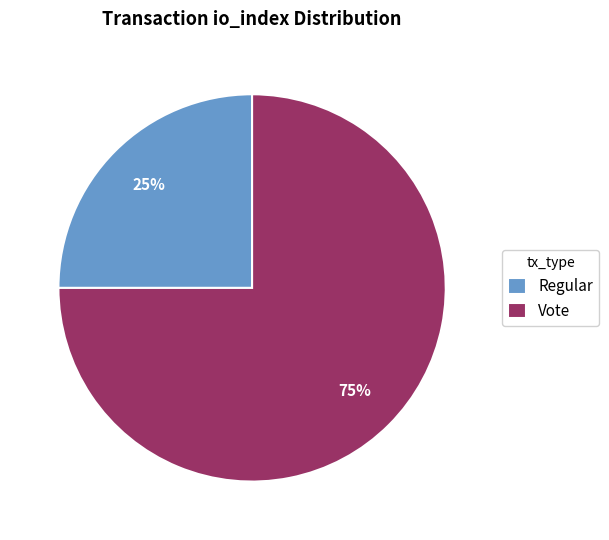

To the nearest percent, what is the difference between the Regular and Vote slice percentages?

50%